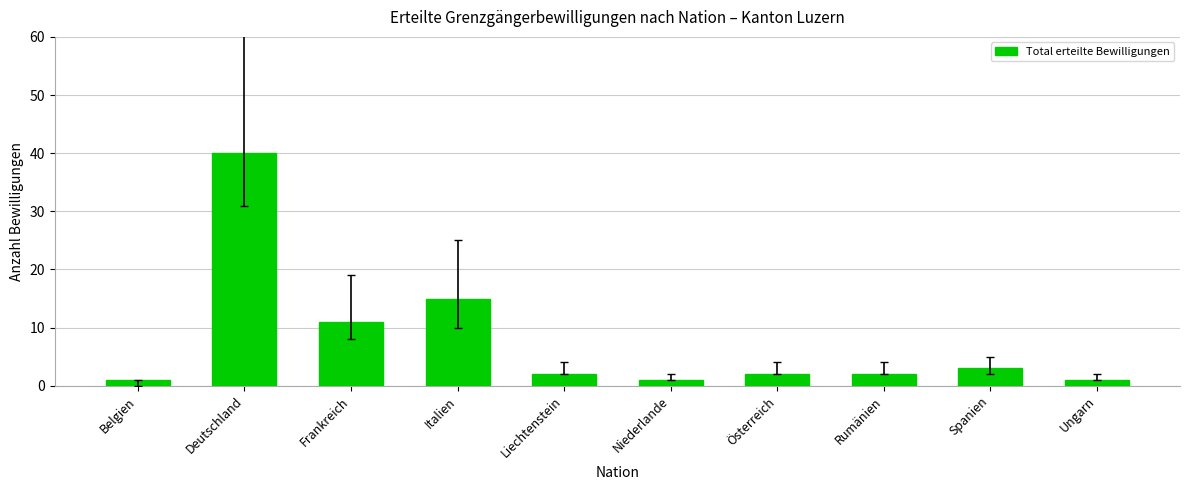

What is the maximum value shown in the chart?

40